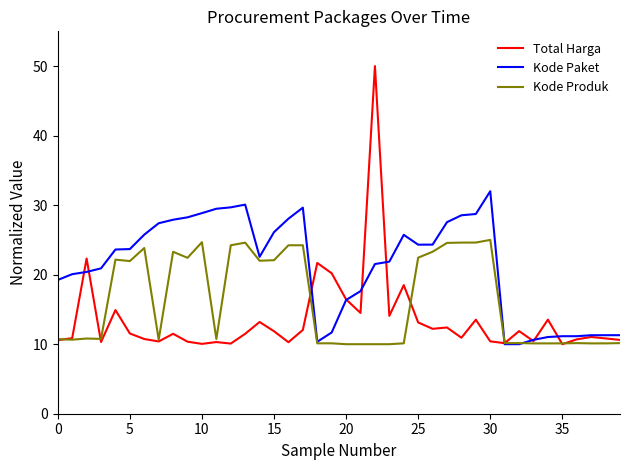

Rank the series by their maximum value, from lowest to highest.

Kode Produk, Kode Paket, Total Harga